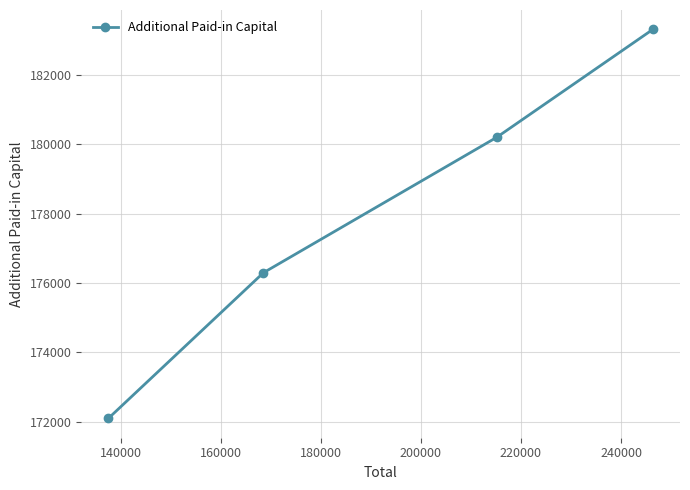

What is the value of the 1st point from the left?

172101